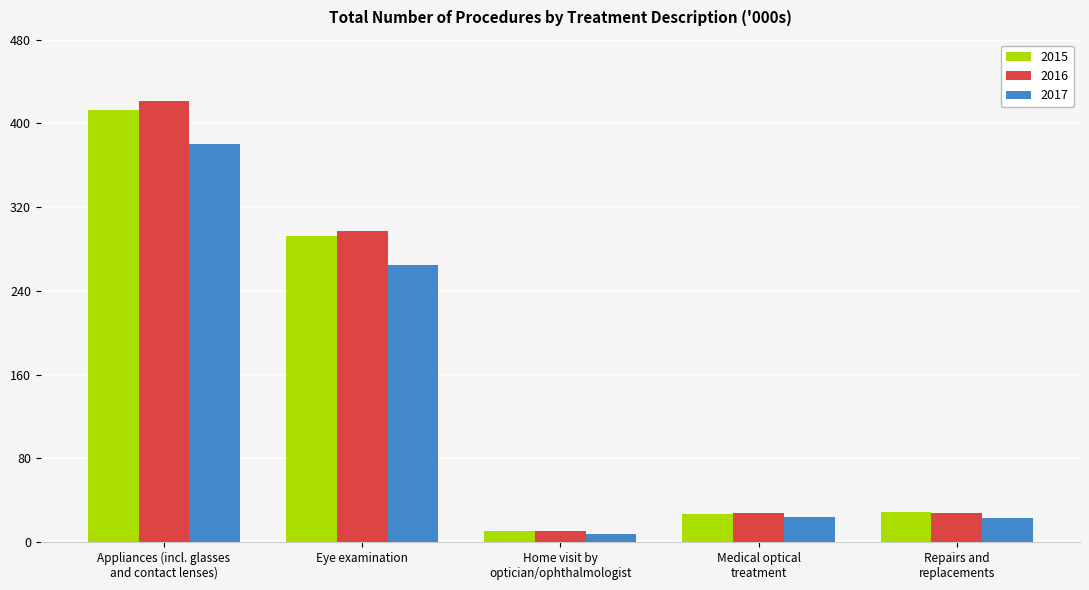

What is the value of the 2017 bar at the 3rd from the left?

7.6